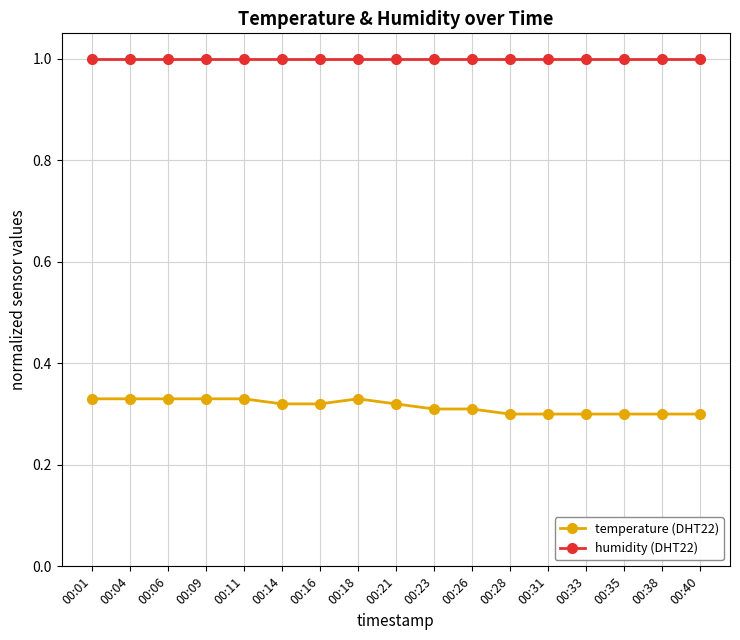

Is it true that humidity (DHT22) equals 1.0 at 00:14?

True